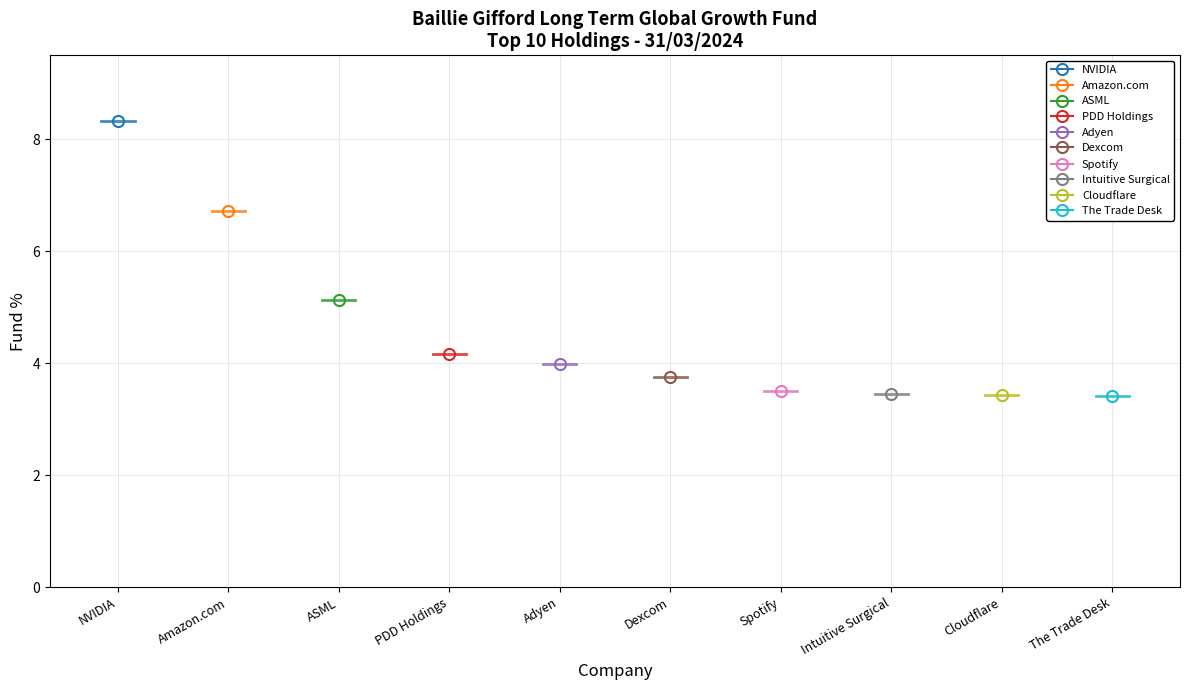

What is the label of the 5th point from the left?

Adyen